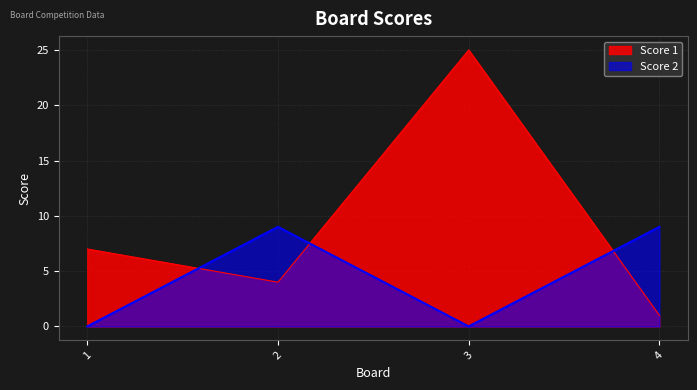

Which label corresponds to the smallest value in the chart?

1